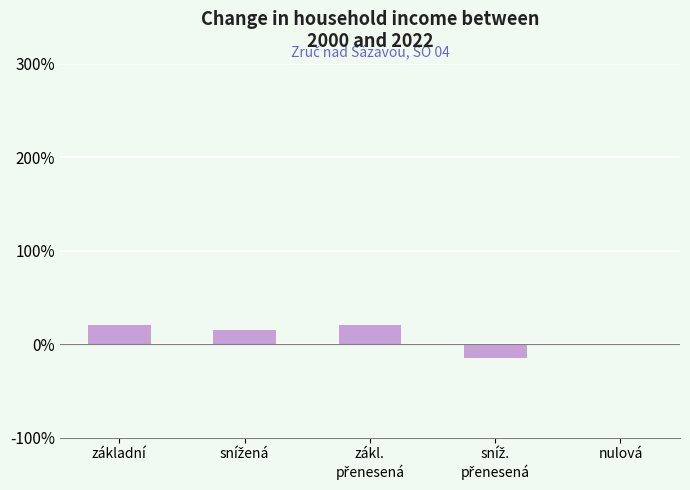

Read the value at základní.

21